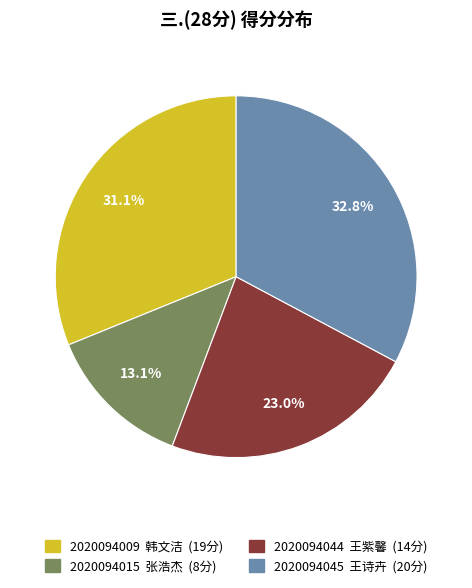

Which category has the smallest portion of the pie?

2020094015